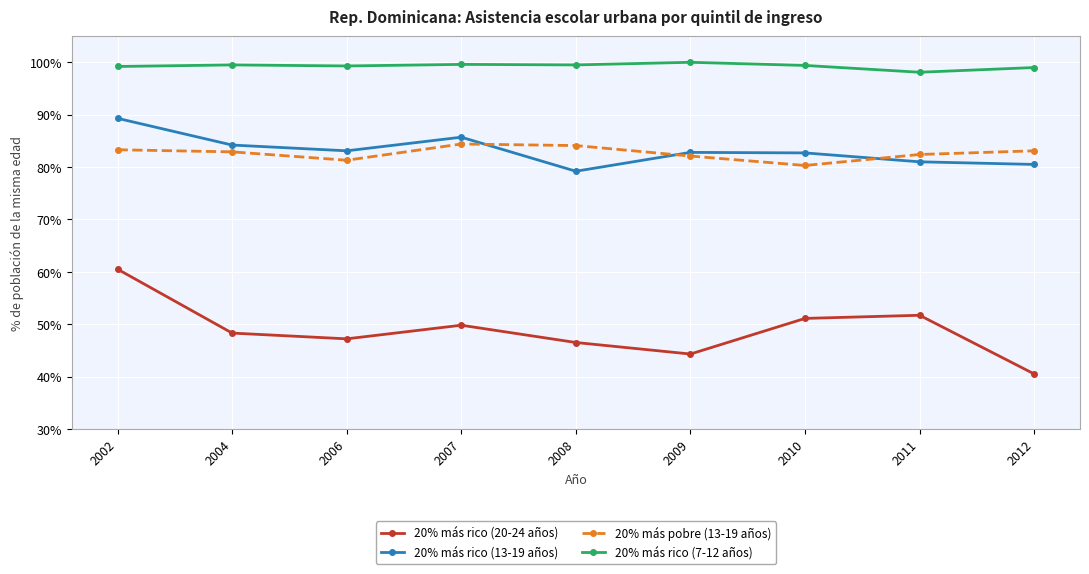

Rank the series by their maximum value, from highest to lowest.

20% más rico (7-12 años), 20% más rico (13-19 años), 20% más pobre (13-19 años), 20% más rico (20-24 años)